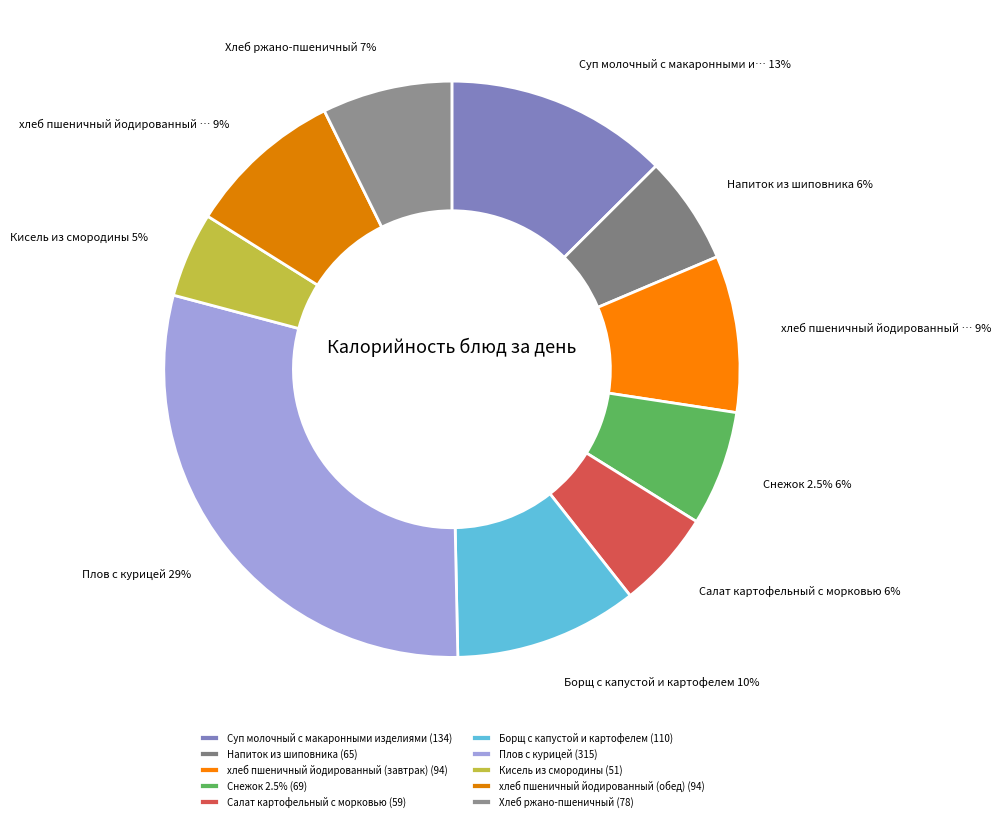

Count the number of slices in the pie.

10